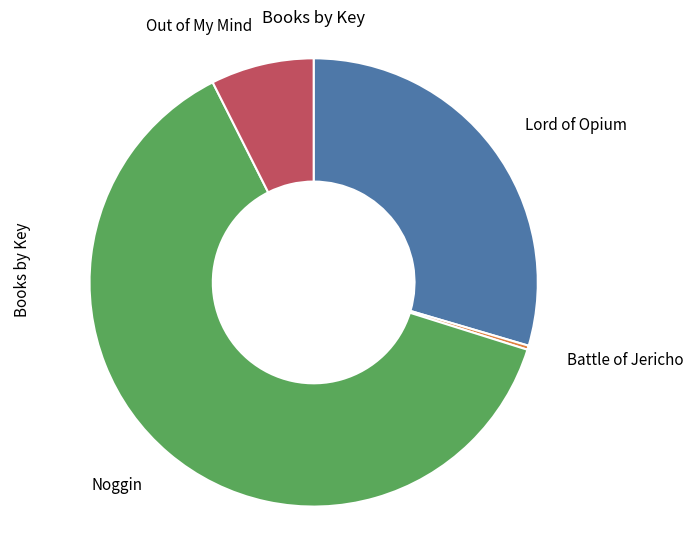

True or false: Lord of Opium accounts for 42% of the total.

False